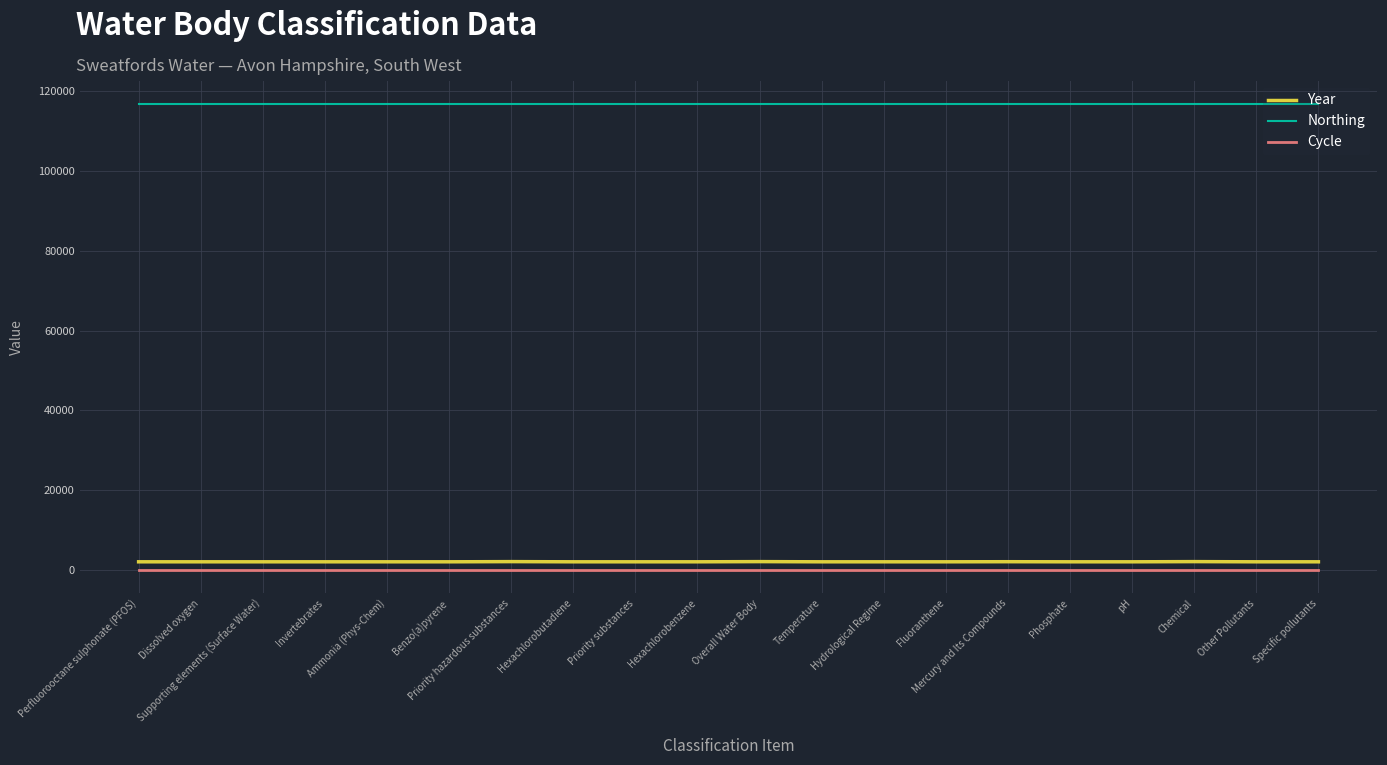

What is the minimum value for Year?

2015